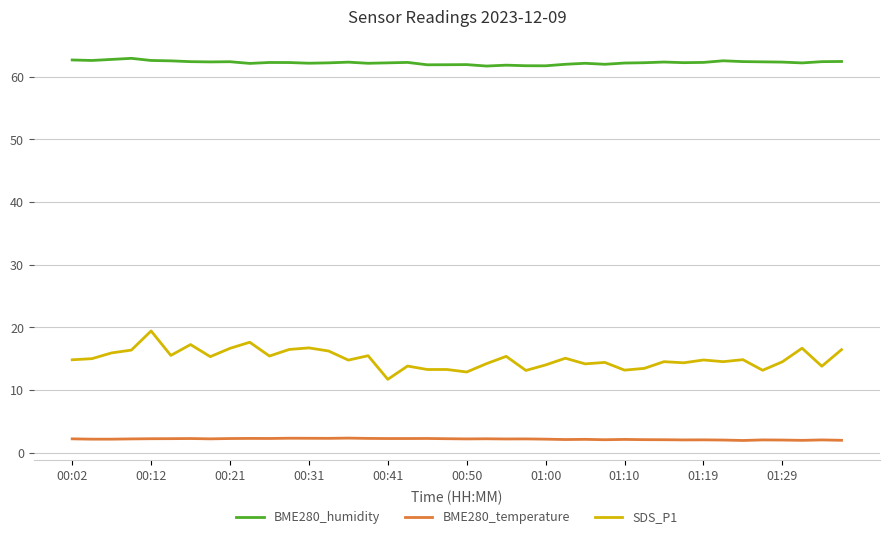

What is the difference between the maximum and minimum values in the SDS_P1 series?

7.7